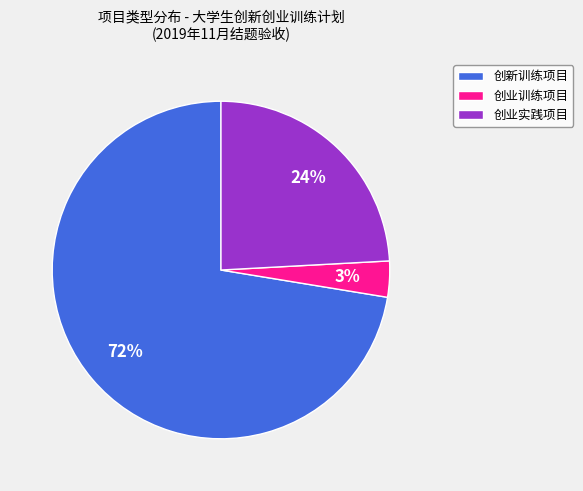

How many slices are in this pie chart?

3